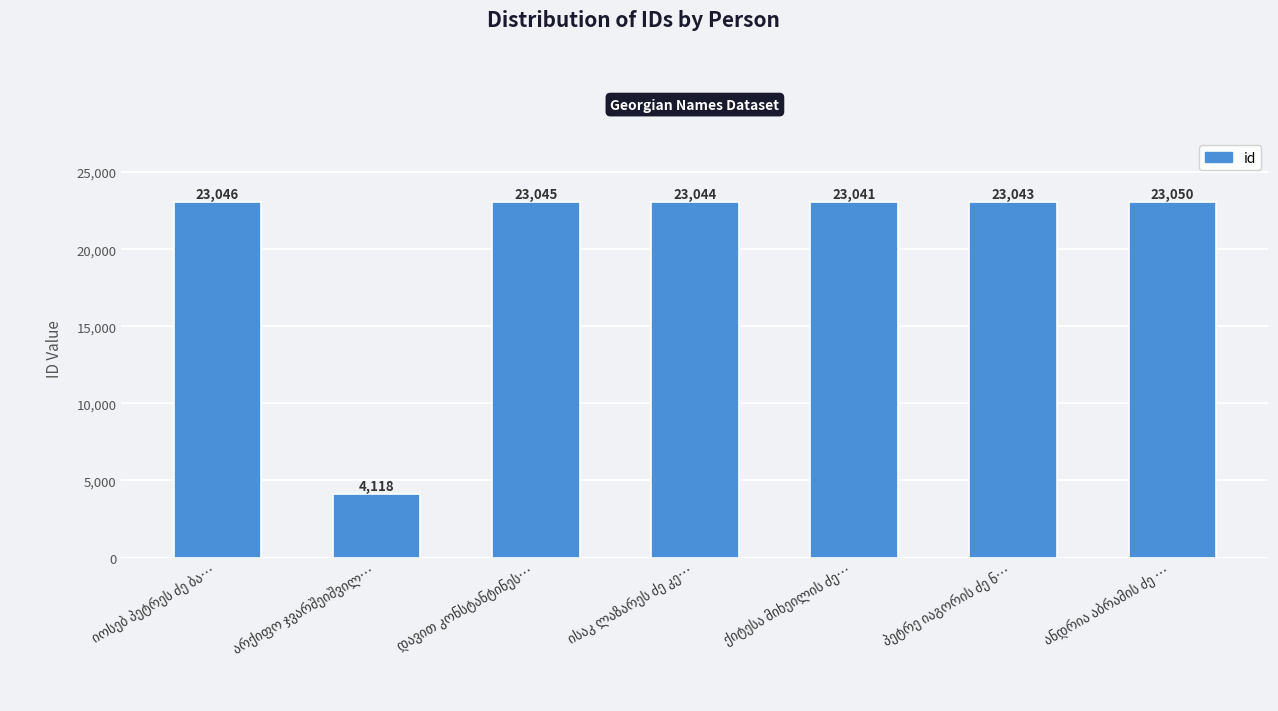

What is the smallest value displayed?

4118